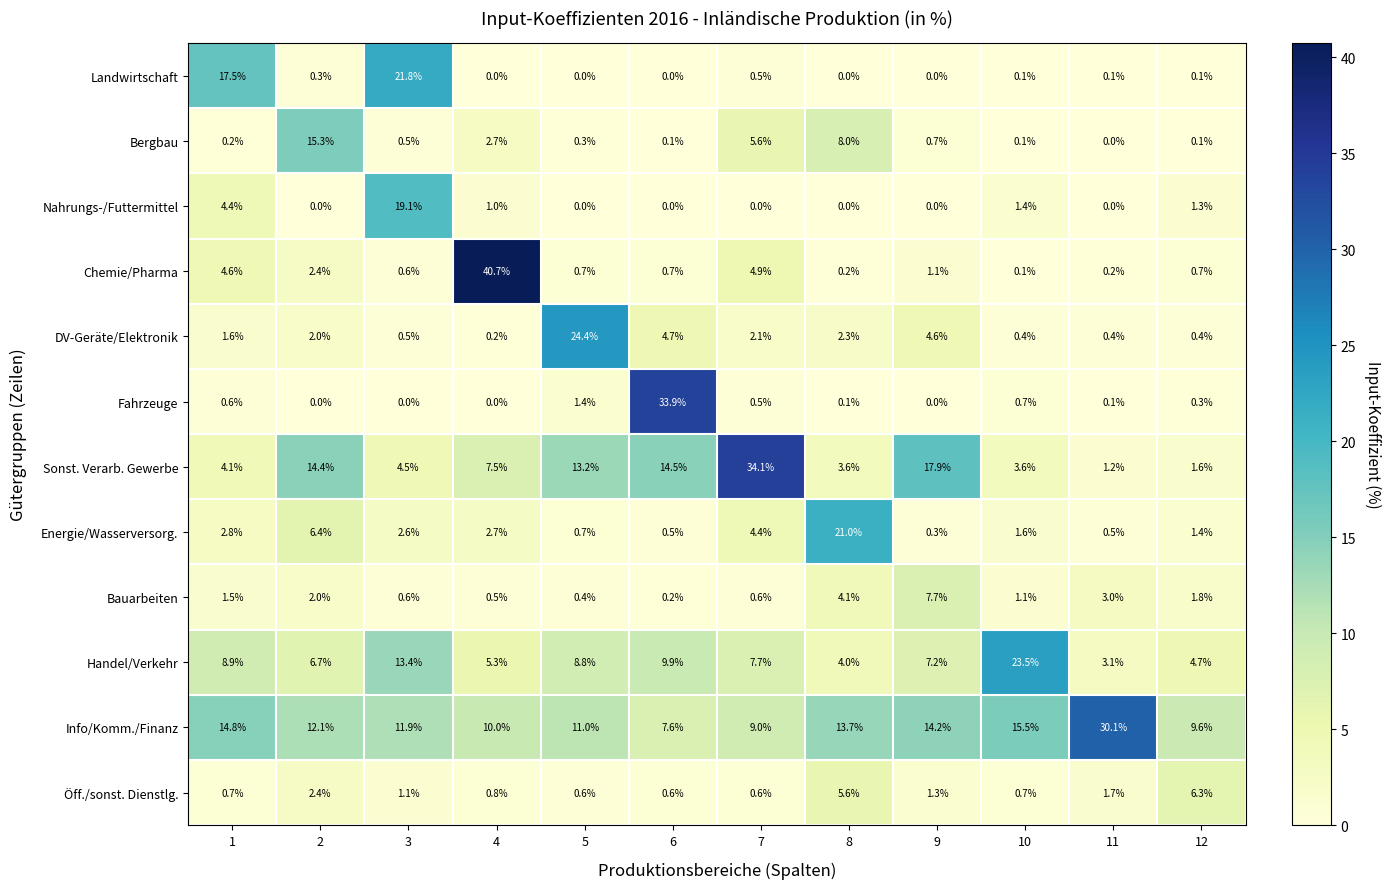

The value of Chemie/Pharma at 7 is 7.1. True or false?

False